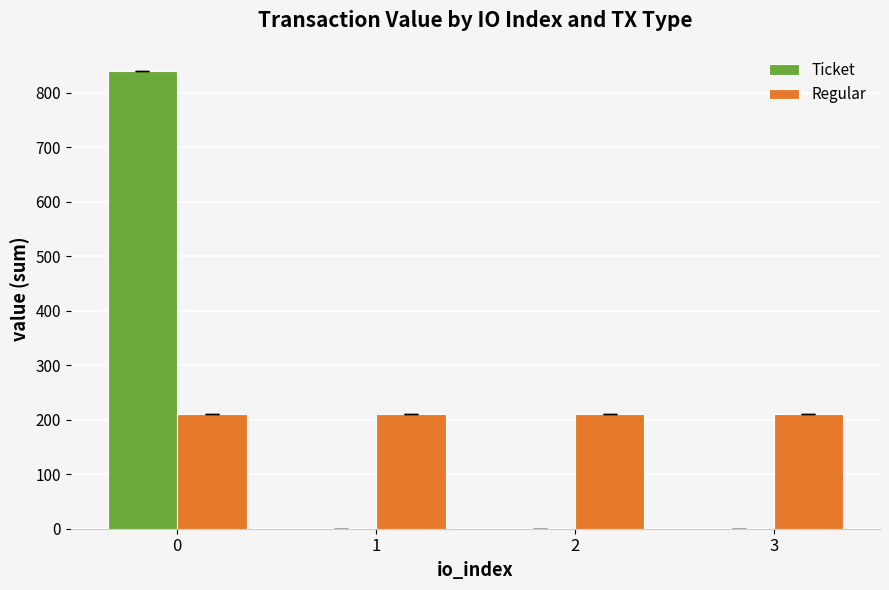

What is the average value of the Regular series?

210.1